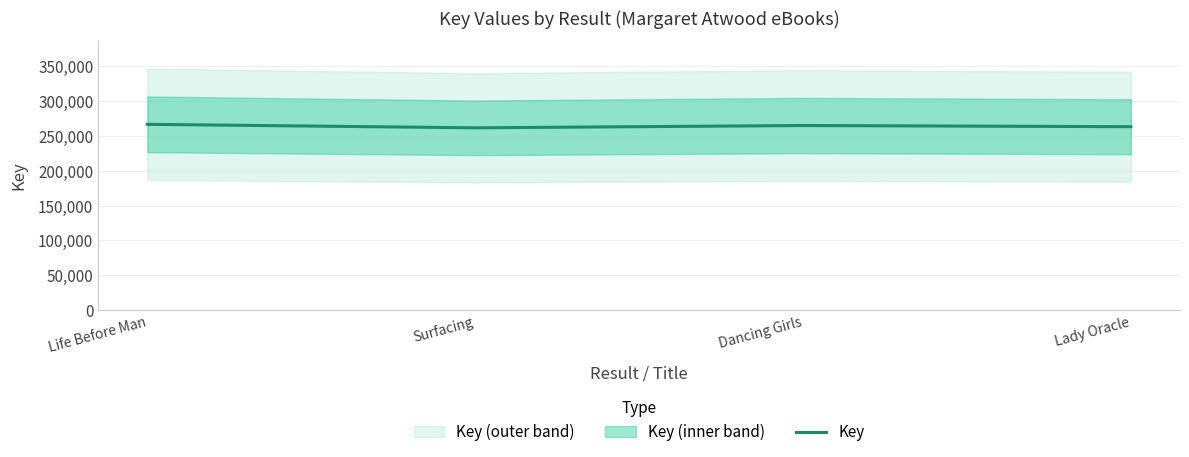

What is the difference between the maximum and second lowest values?

3424